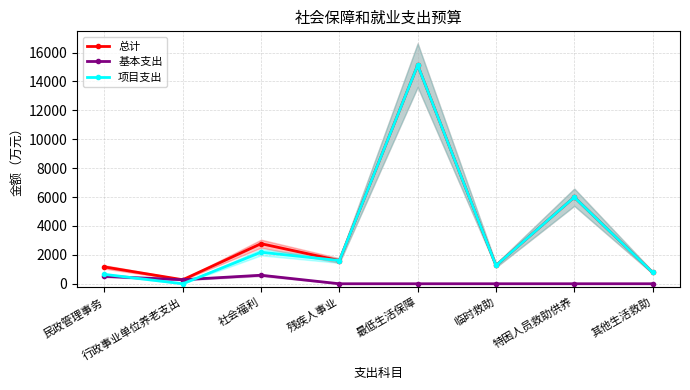

What is the total value across all series at 残疾人事业?

3209.5